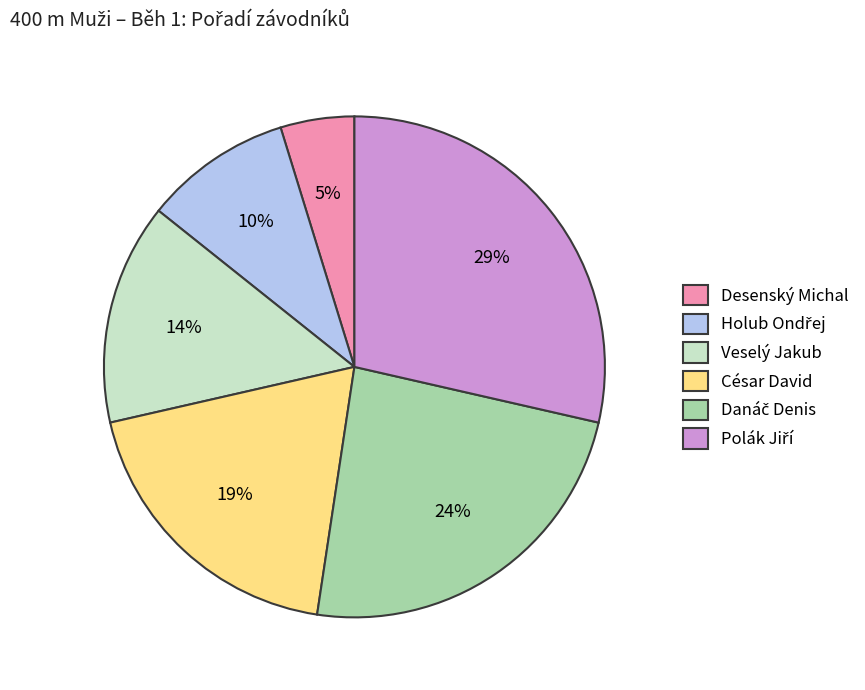

To the nearest percent, what is the difference between the largest and smallest slice percentages?

24%